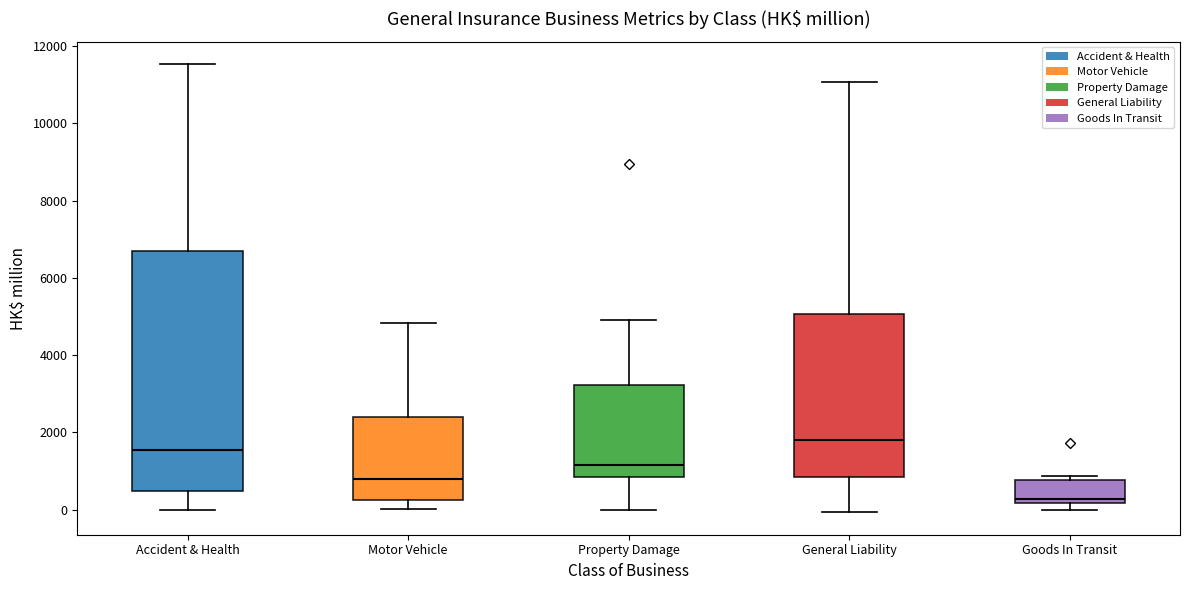

Comparing the boxes themselves (not the whiskers), which one is the tallest?

Accident & Health